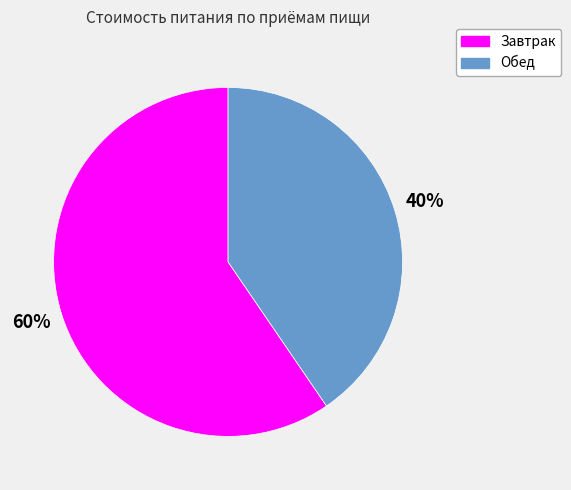

What percentage is the Обед slice, to the nearest percent?

40%